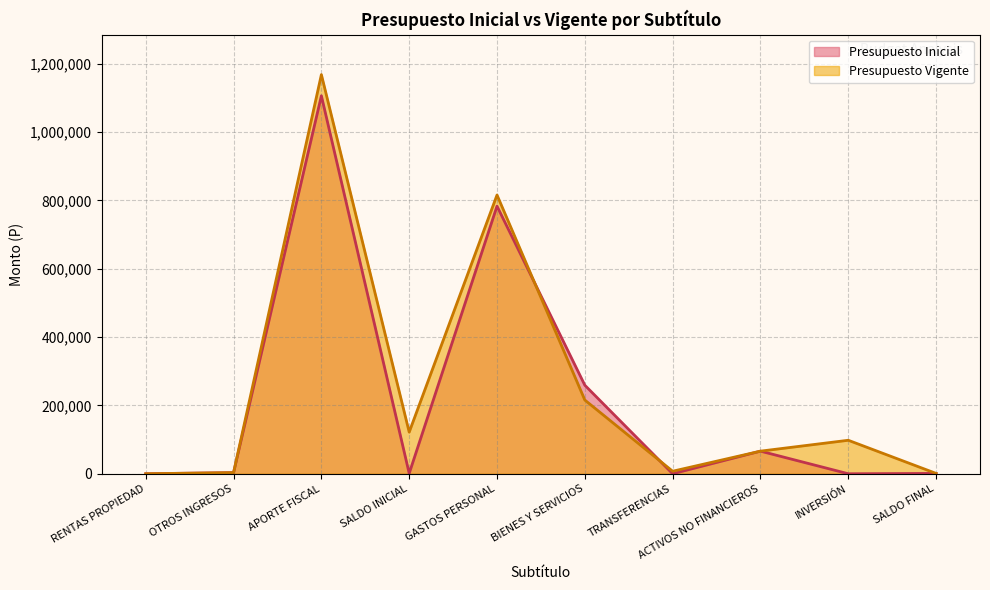

How many interior local valleys does the Presupuesto Inicial series have?

3